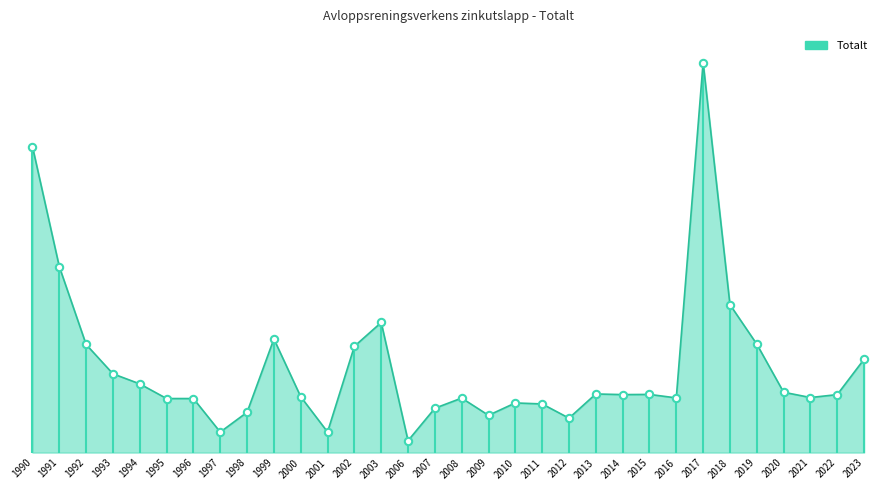

What is the change in value from 1992 to 2019?

+4